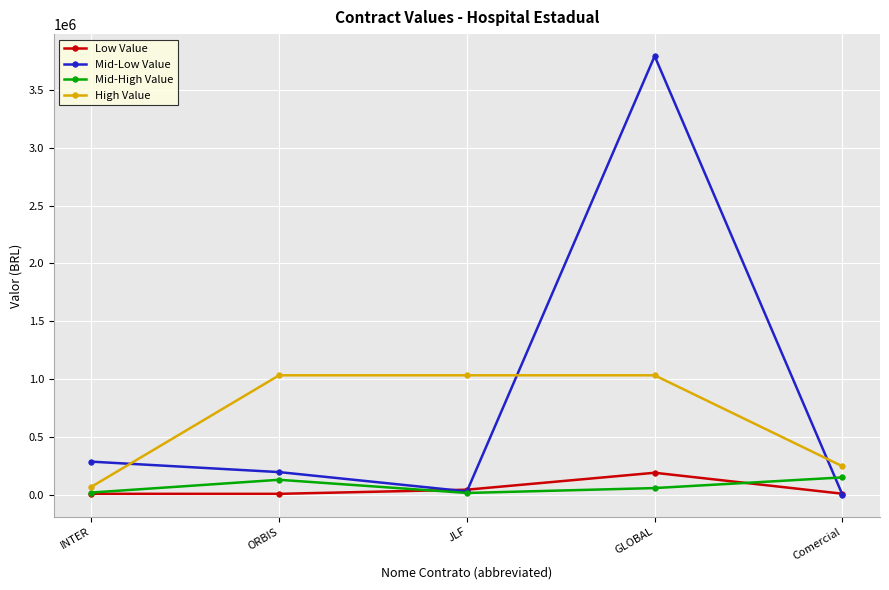

Where do Low Value and Mid-Low Value first cross each other?

ORBIS and JLF